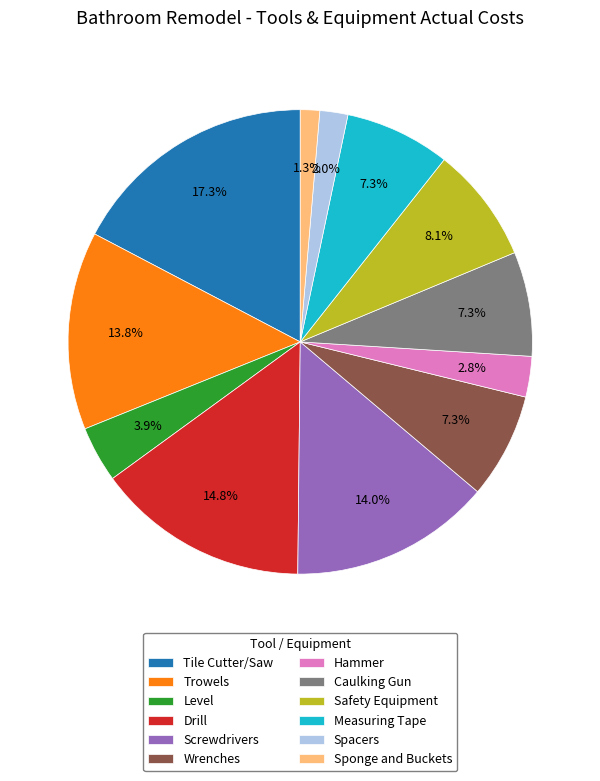

What percentage is the Trowels slice, to the nearest percent?

14%